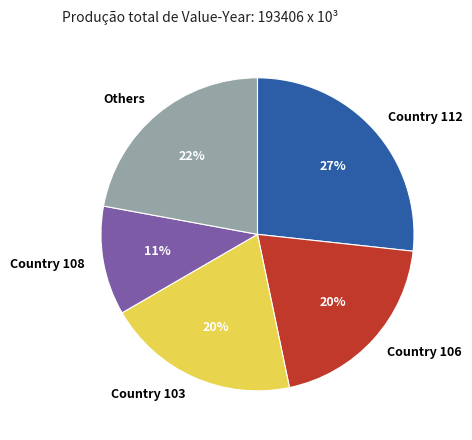

To the nearest percent, what is the combined percentage of Country 112 and Country 108?

38%